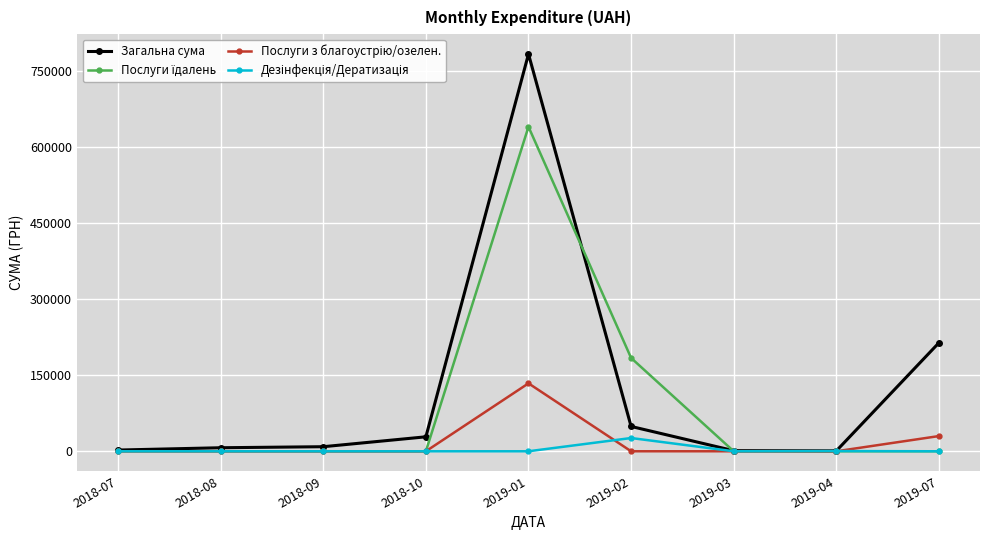

At which category does the chart reach its peak across all series?

2019-01